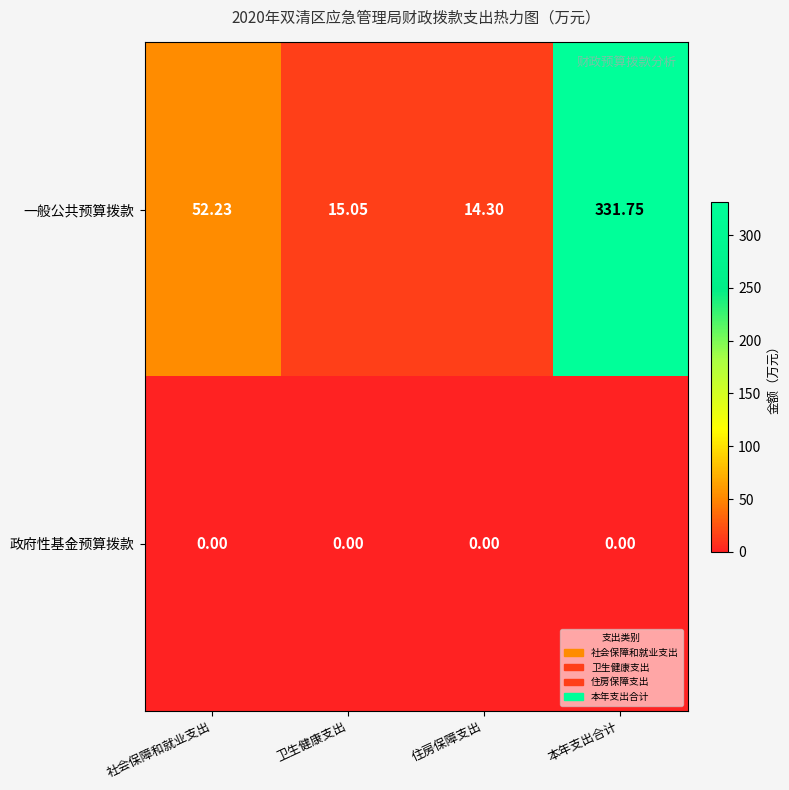

At how many categories does at least one series exceed 50?

2